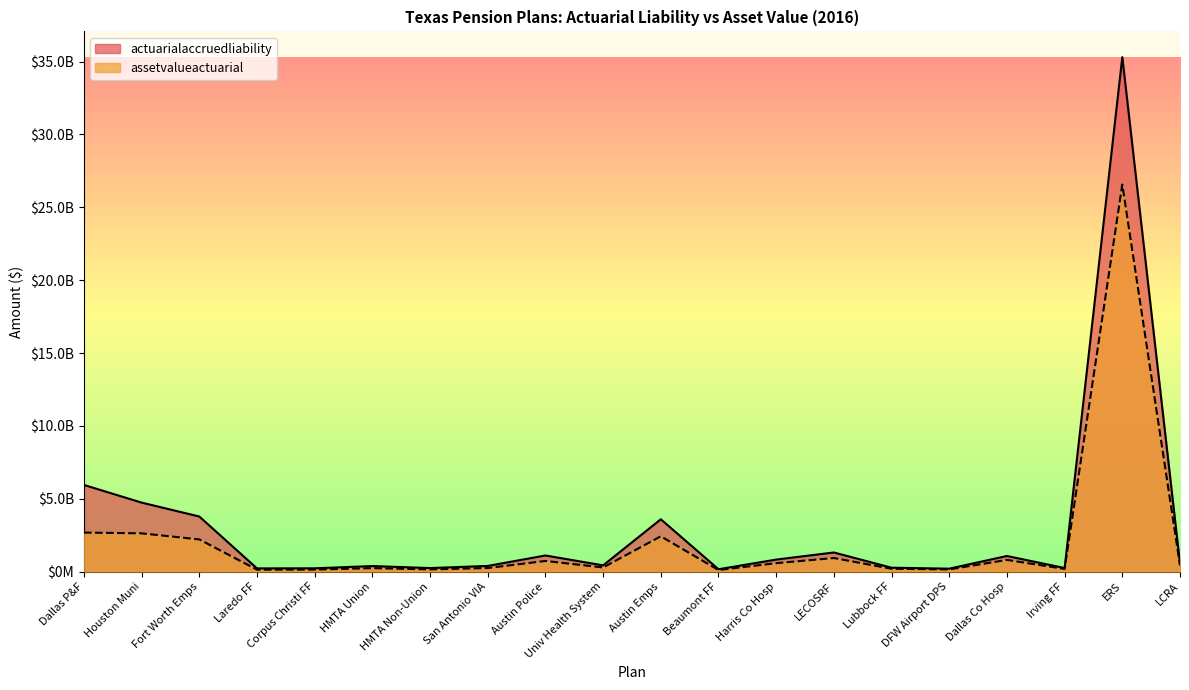

Between HMTA Union and LCRA, which series saw the biggest shift?

assetvalueactuarial